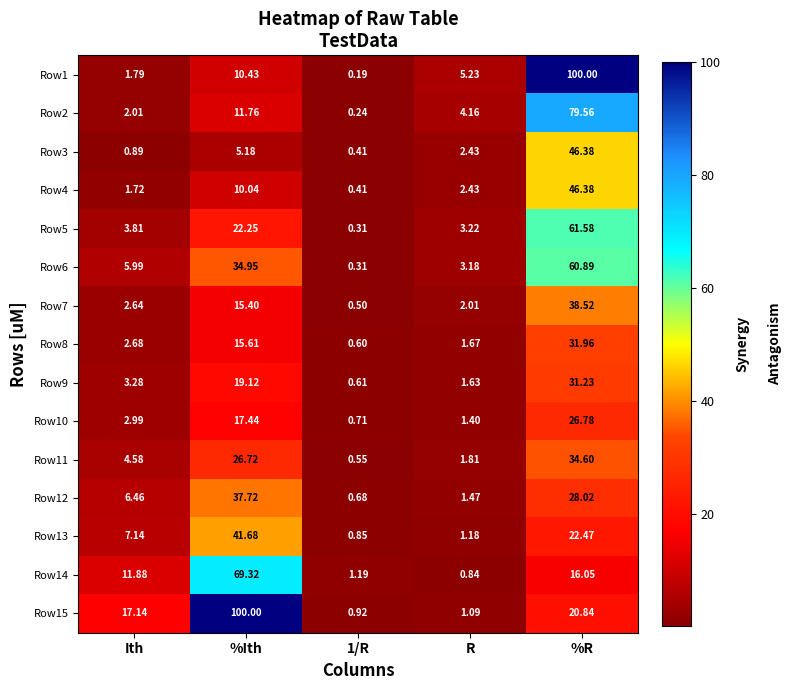

What is the maximum value shown in the chart?

100.0